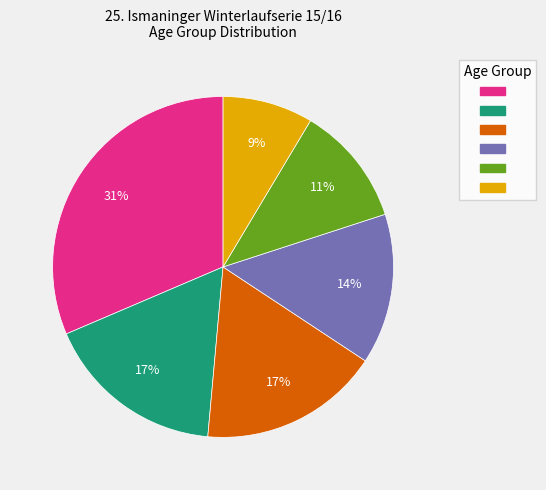

To the nearest percent, what is the average slice percentage?

17%